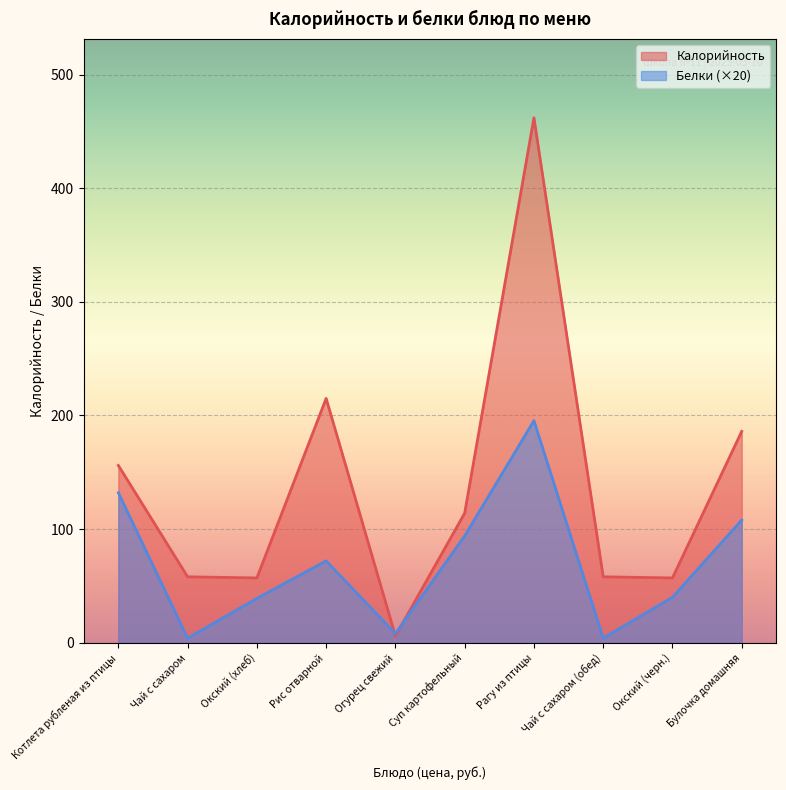

Is the value of Калорийность at Булочка домашняя greater than the value of Белки at Рис отварной?

Yes